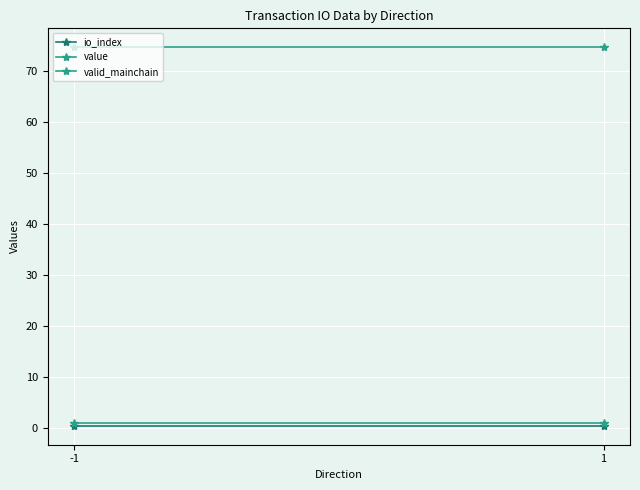

At how many categories does at least one series exceed 9?

2